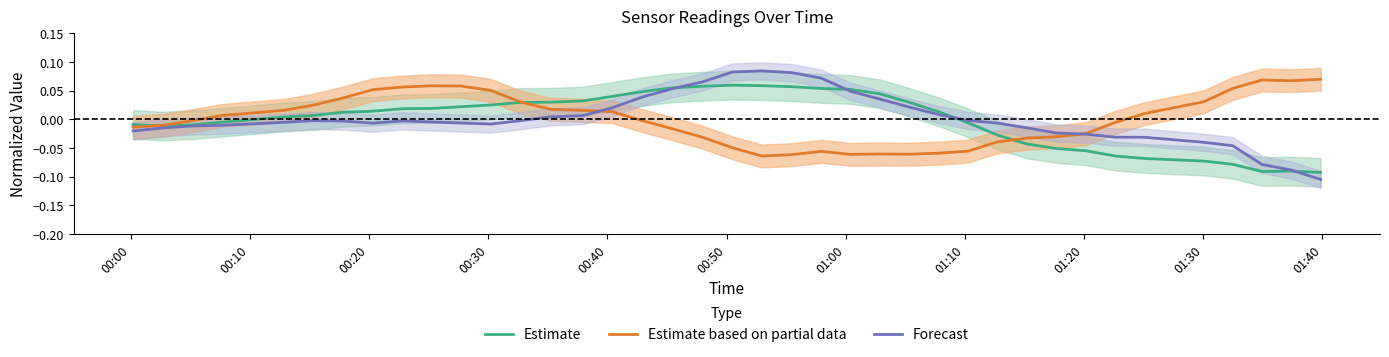

Which series has the largest total across all categories?

Forecast